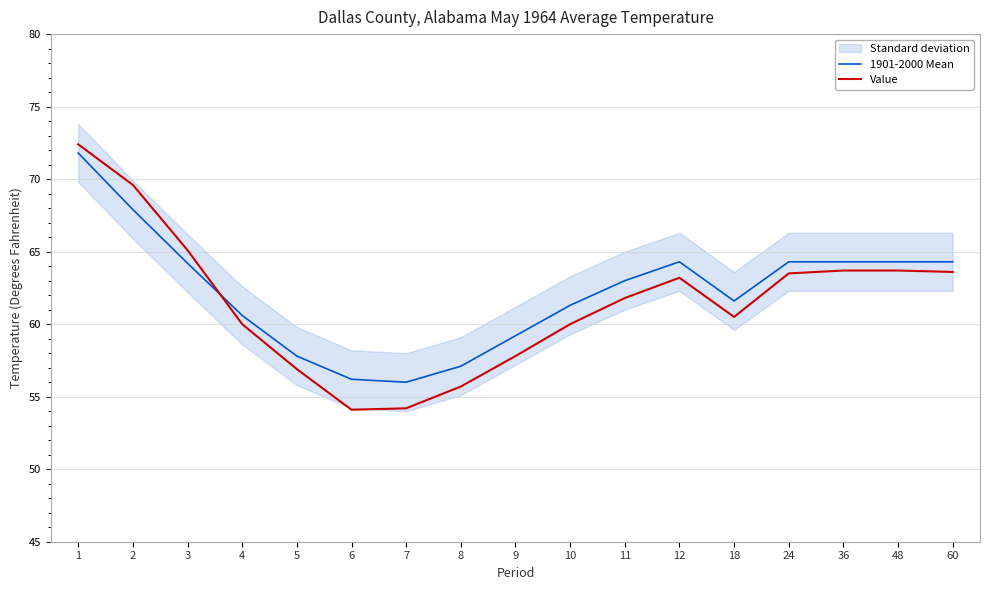

What is the value of the Value point at the 14th from the left?

63.5